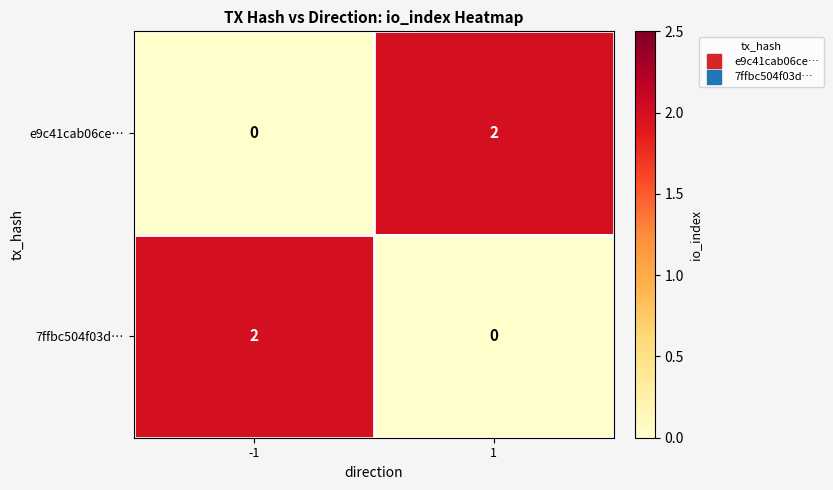

True or false: e9c41cab06ce… has a value of 2 at 1.

True